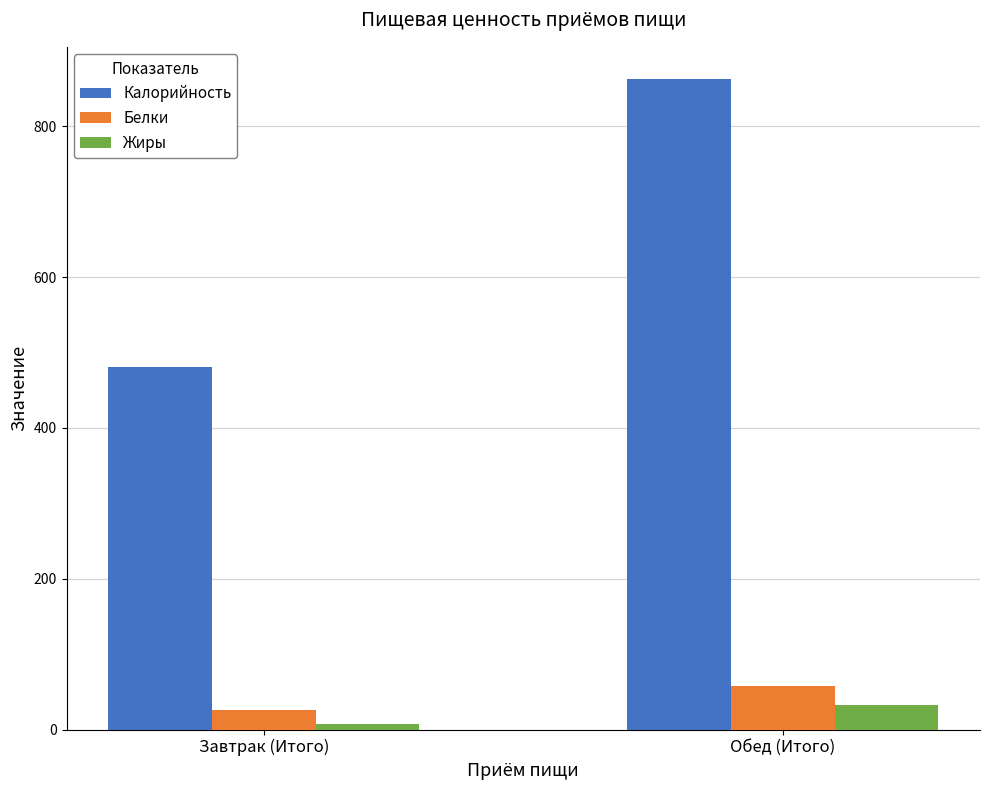

What is the smallest value displayed?

7.6